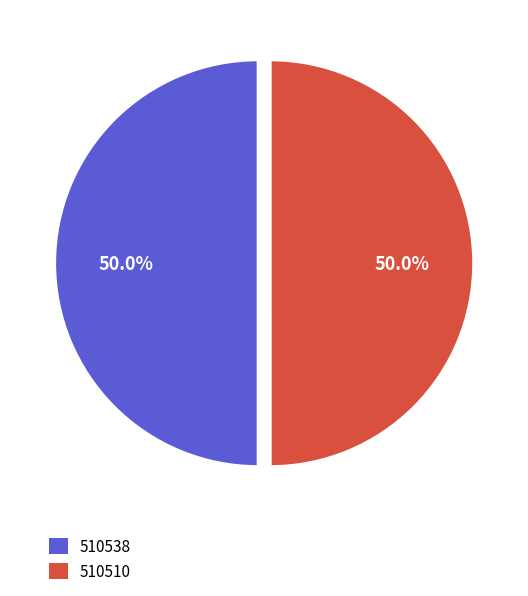

What portion of the pie excludes 510538?

50.0%